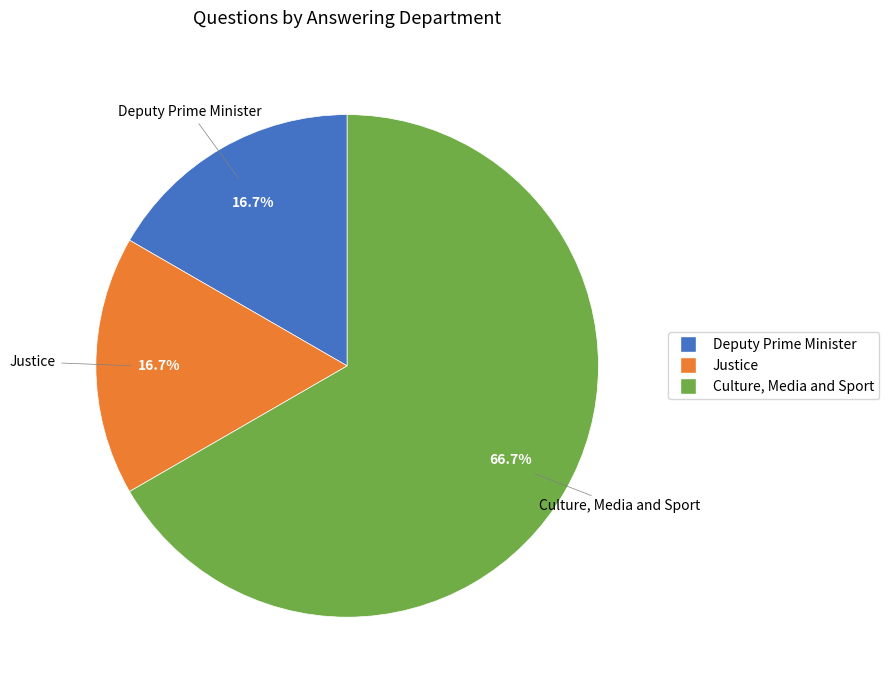

To the nearest percent, what is the average slice percentage?

33%